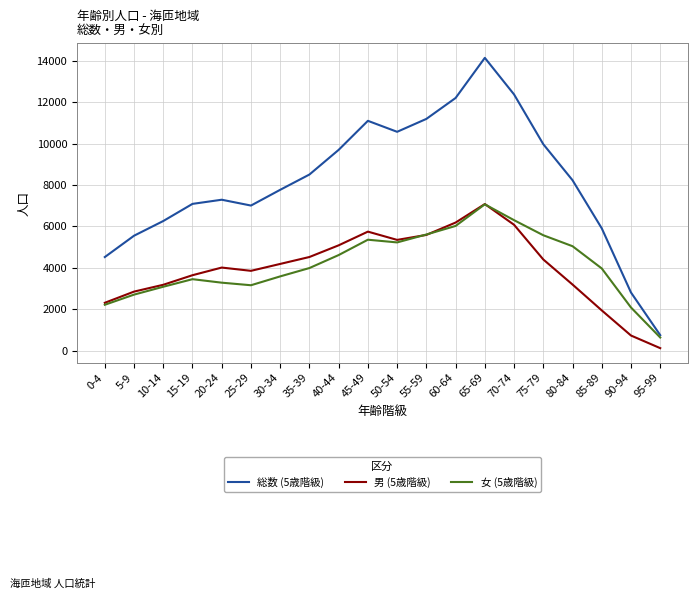

Where is the first local maximum for 女 (5歳階級)?

15-19